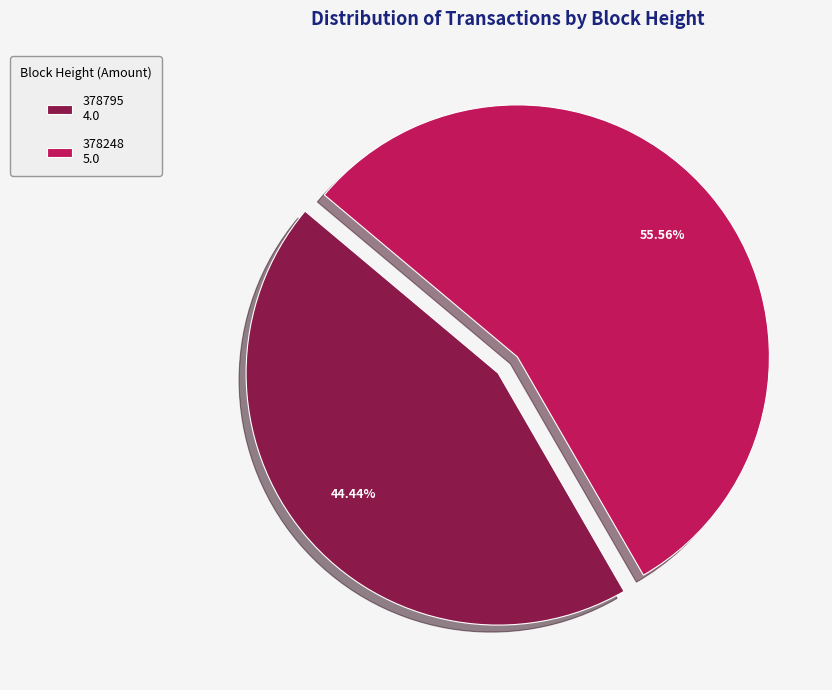

How many segments does this pie chart have?

2